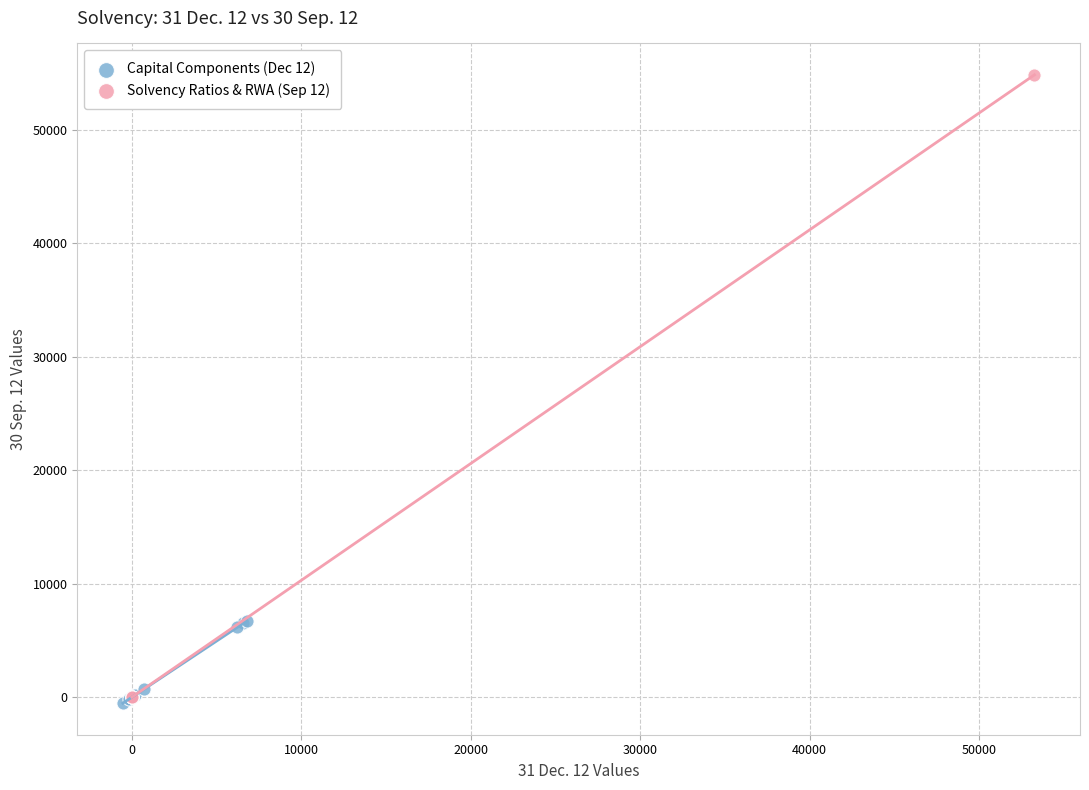

Which series has the largest Y range (max minus min)?

Solvency Ratios & RWA (Sep 12)